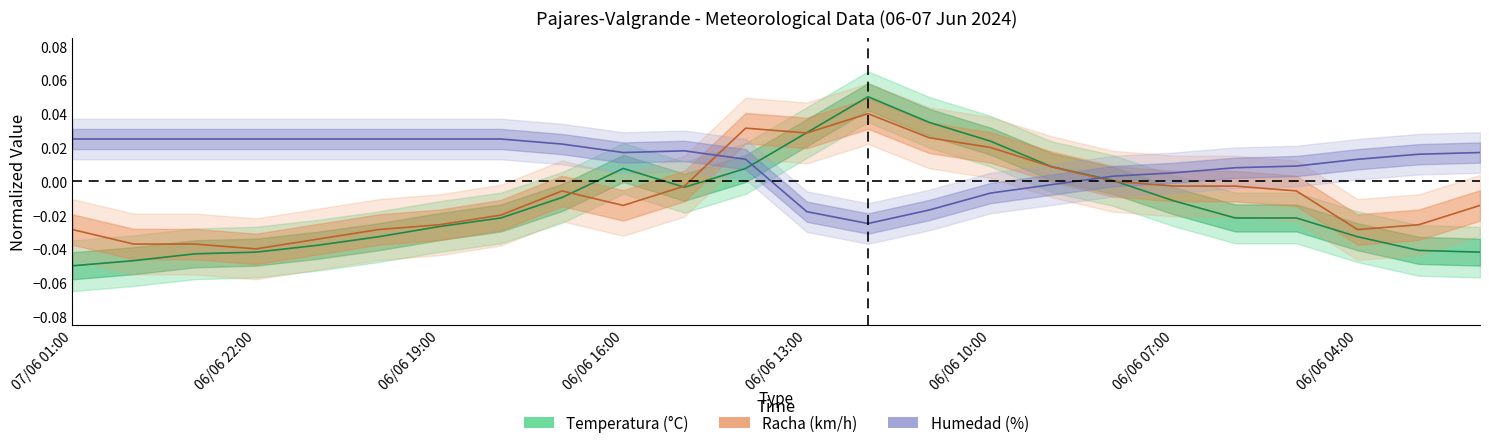

The Temperatura series shows -0.0 at 06/06 03:00. True or false?

True